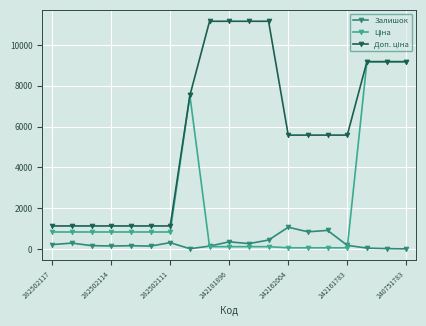

True or false: Залишок has more than 1 points higher than both neighbors.

True